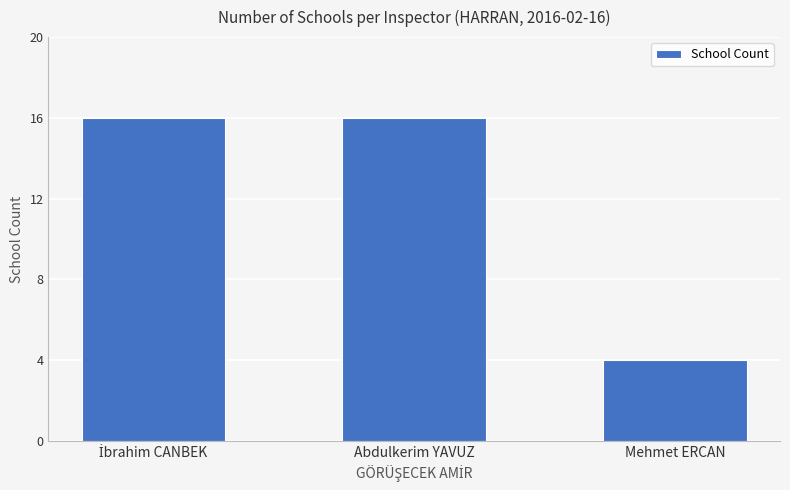

Is it true that the value at Abdulkerim YAVUZ is 16?

True